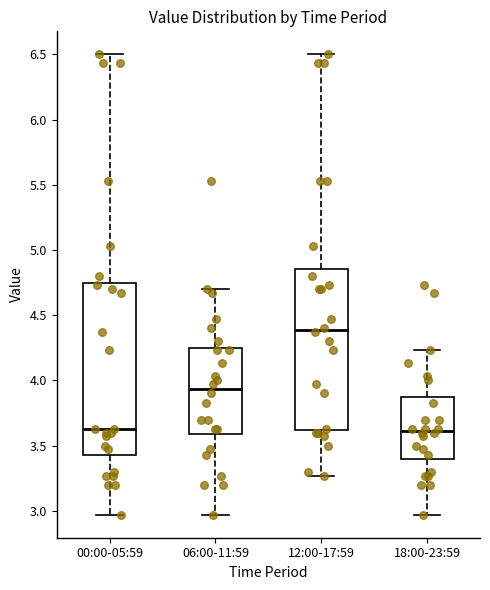

Reading left to right, transcribe this box plot: for each box, give where its median line is, the range the box spans, and where its two whiskers end, as read against the y-axis. The values are not printed on the chart, so give them approximately, as read against the axis.

00:00-05:59: median 3.65, box 3.45 to 4.75, whiskers 2.95 to 6.50
06:00-11:59: median 3.95, box 3.60 to 4.25, whiskers 2.95 to 4.70
12:00-17:59: median 4.40, box 3.60 to 4.85, whiskers 3.25 to 6.50
18:00-23:59: median 3.60, box 3.40 to 3.85, whiskers 2.95 to 4.25